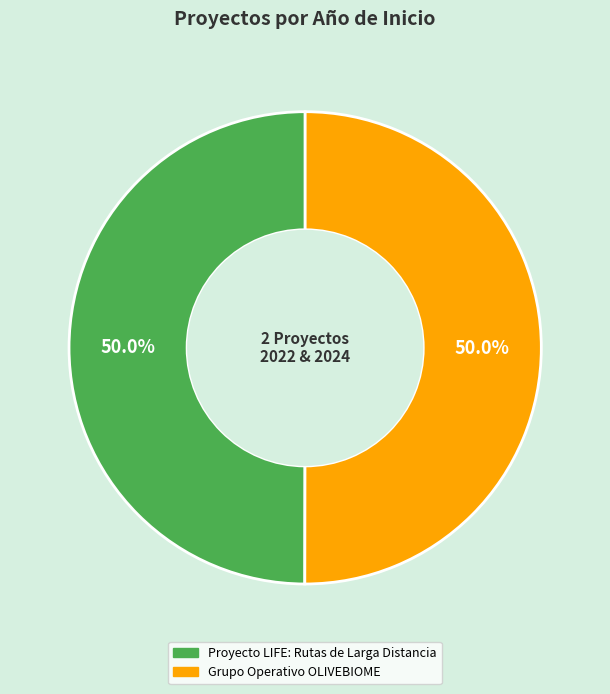

How much of the chart is everything except Grupo Operativo OLIVEBIOME?

50.0%